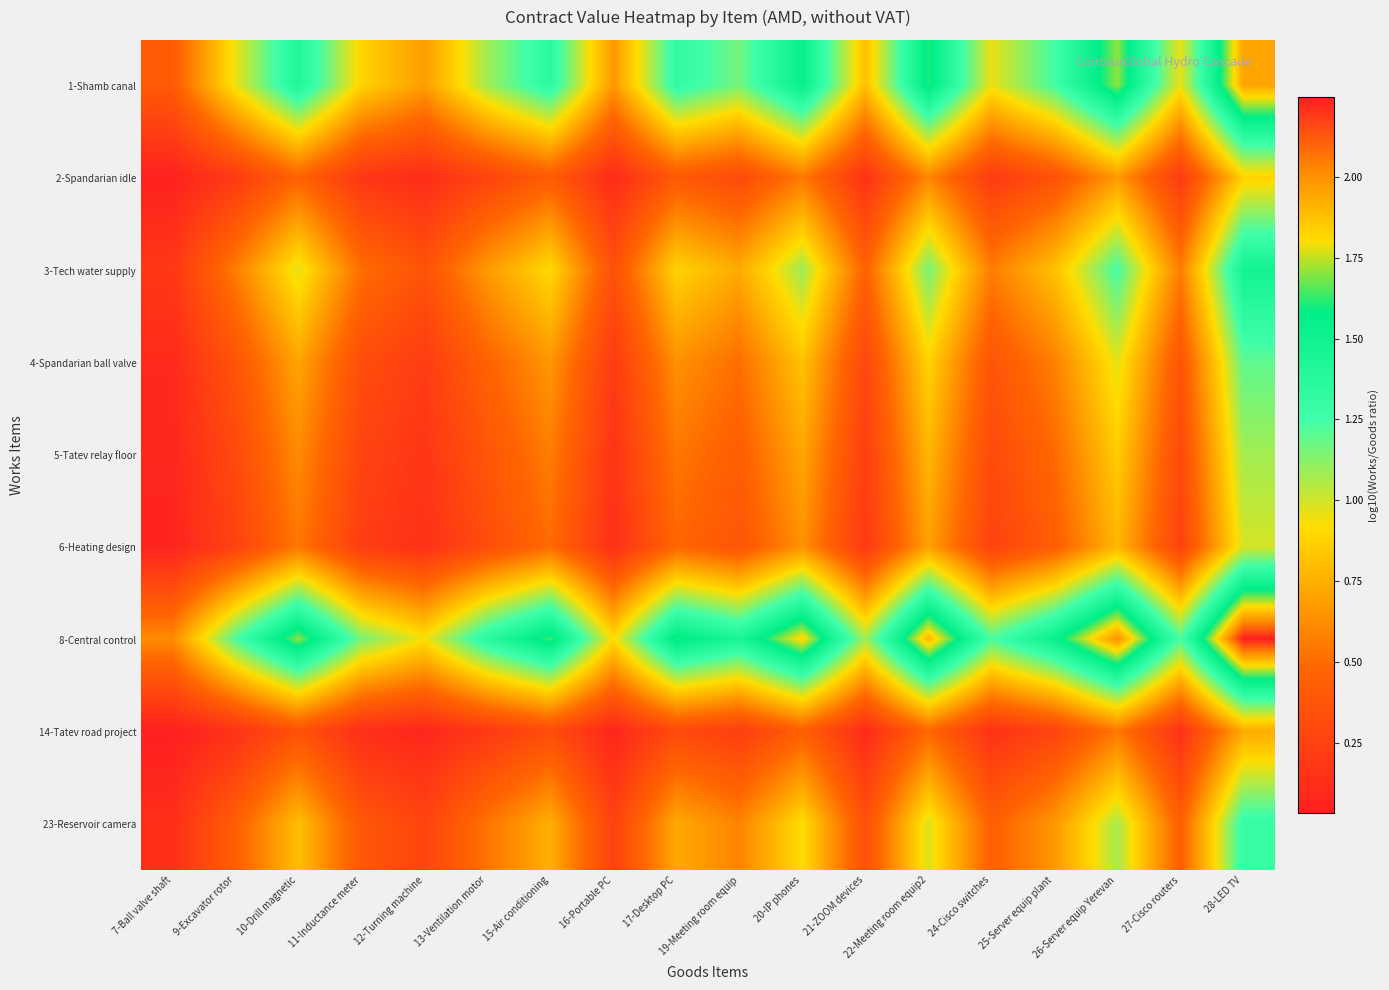

Which series has the largest range (max minus min)?

1-Shamb canal